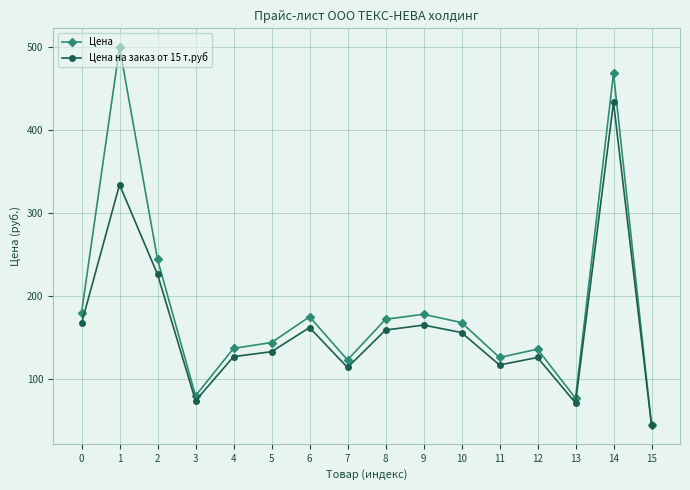

Which series has the widest spread of values?

Цена